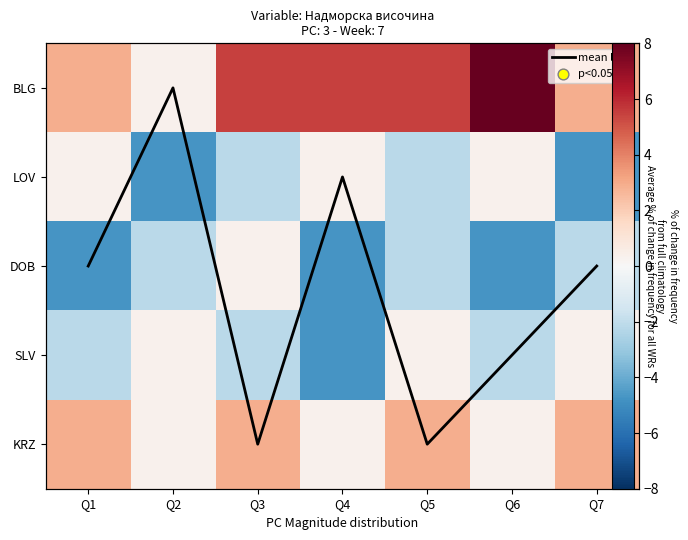

The mean line series shows 4.0 at Q3. True or false?

True